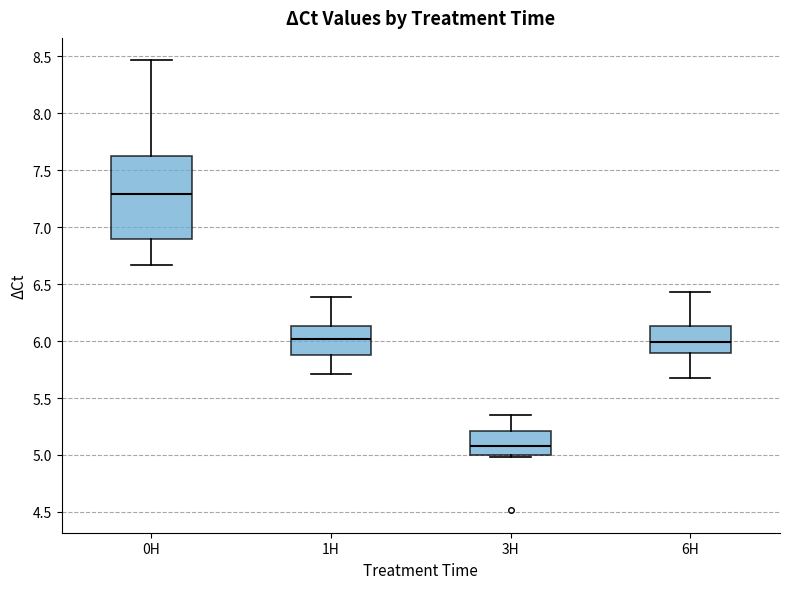

Which box is the tallest, from its lower edge to its upper edge?

0H